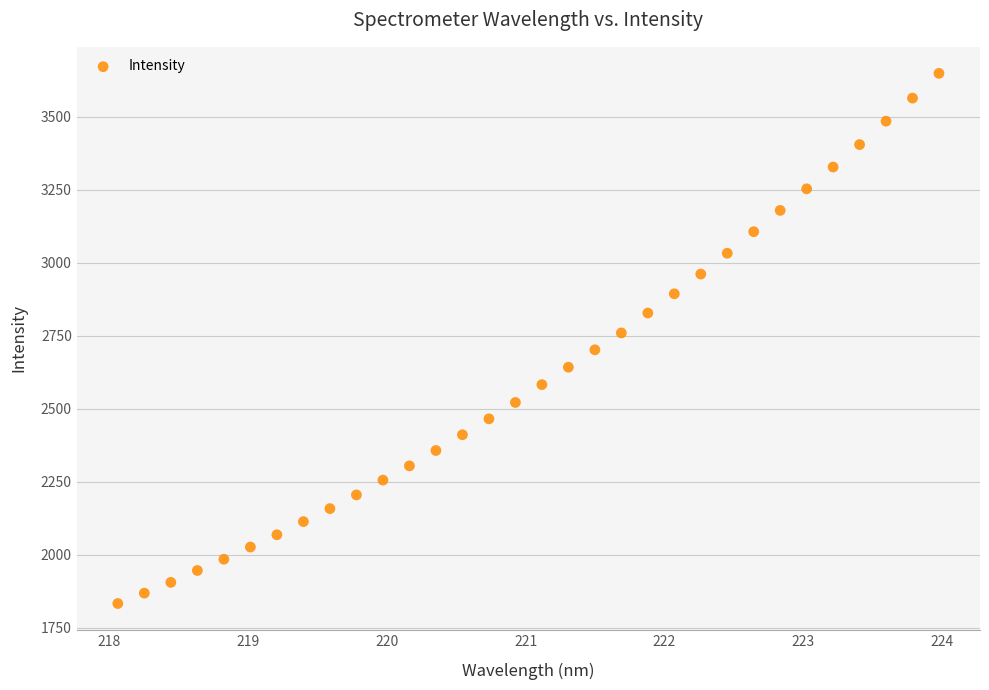

What is the range of X values (max minus min)?

5.9